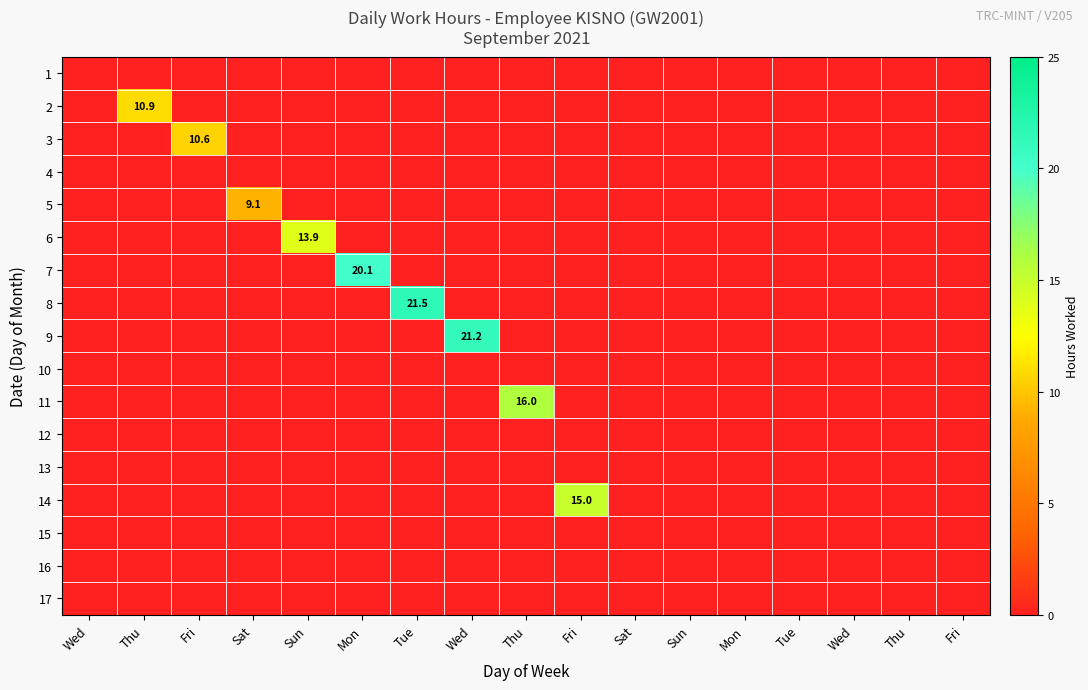

True or false: 4 has a value of 0.0 at Thu.

True